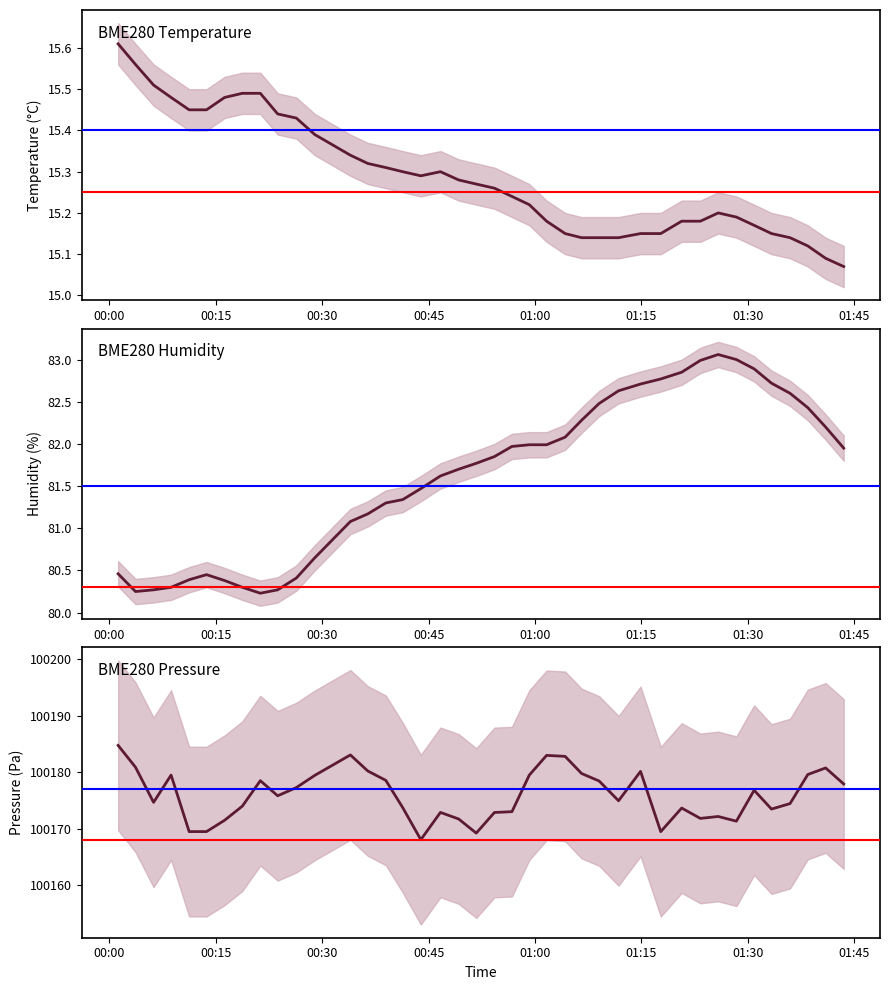

In BME280_humidity, how many points are higher than both neighbors (excluding endpoints)?

2